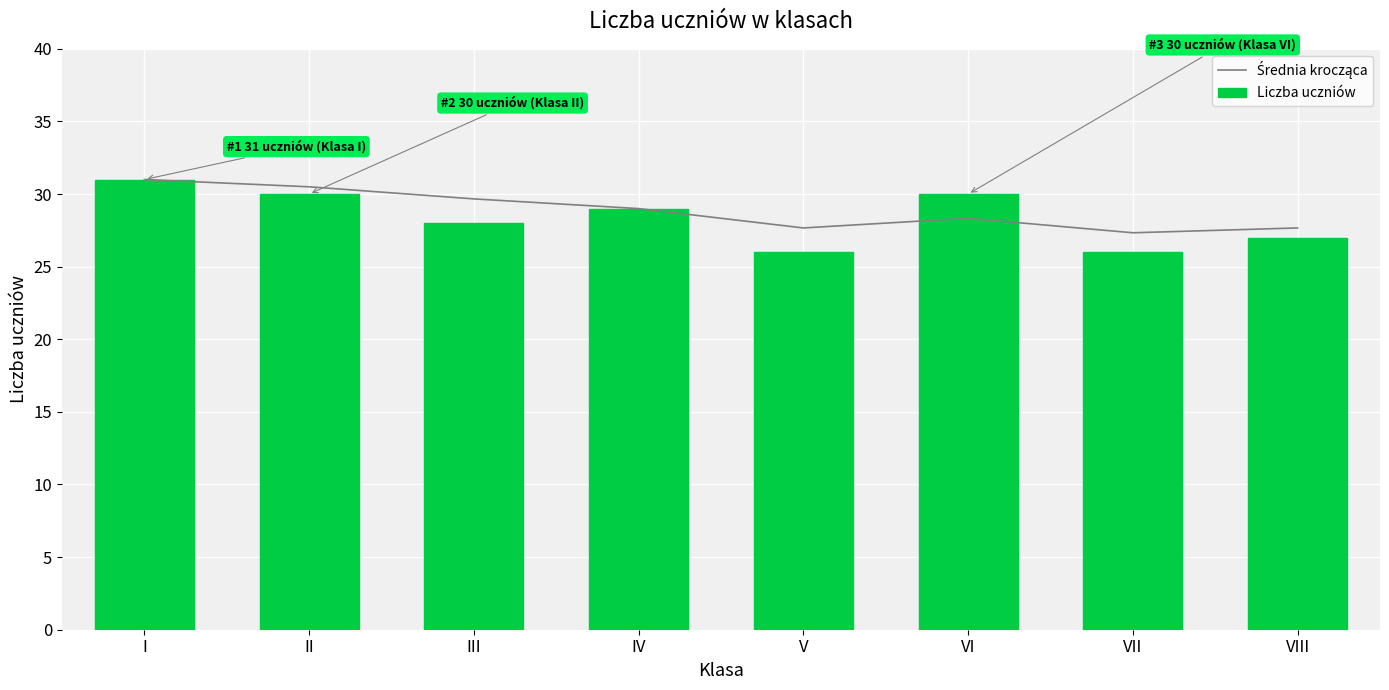

What is the value of the Liczba uczniów bar at the 6th from the left?

30